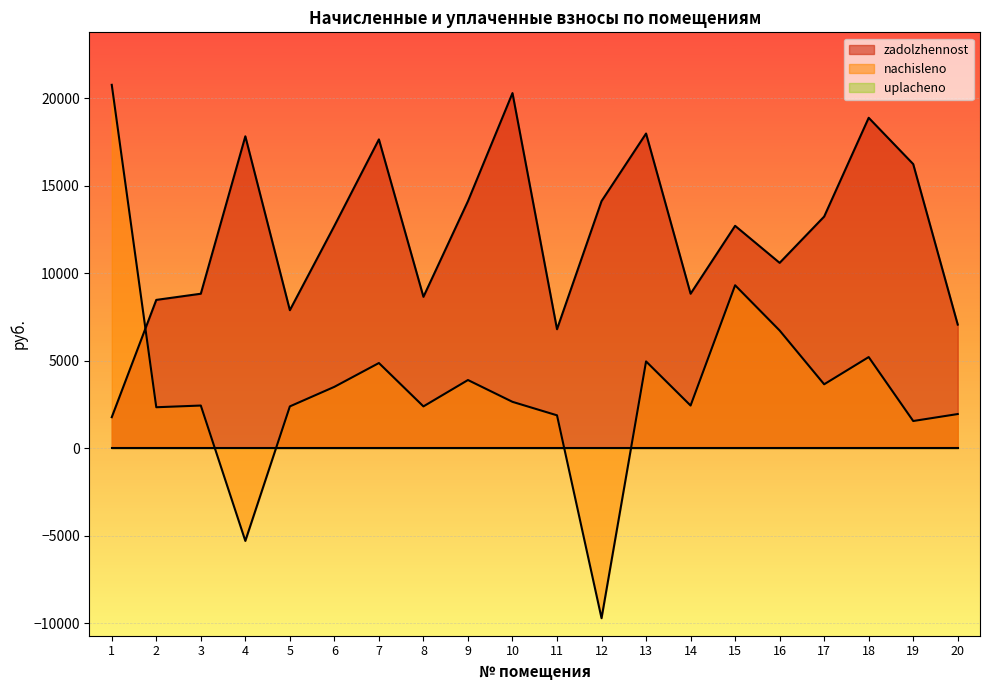

What is the smallest value displayed?

-9724.5